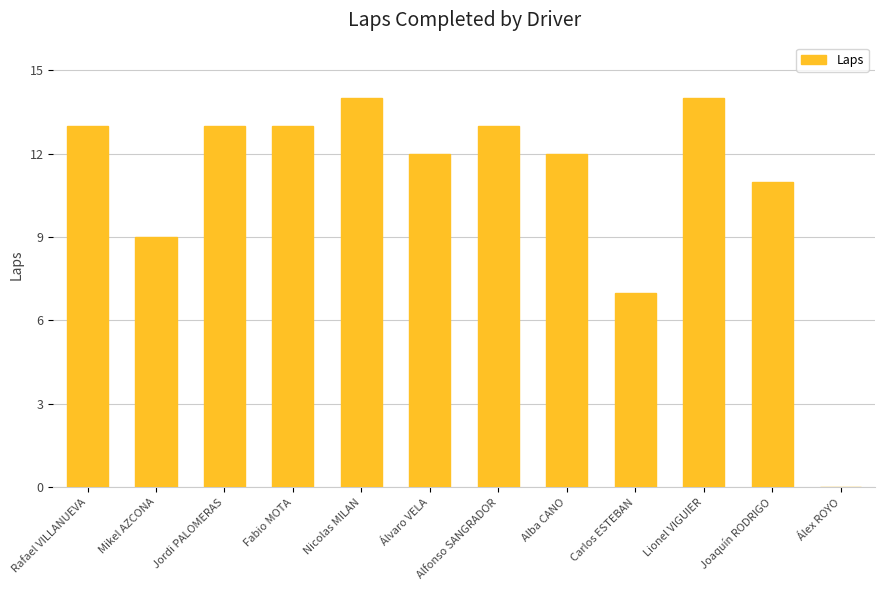

Between Álvaro VELA and Álex ROYO, which is larger?

Álvaro VELA